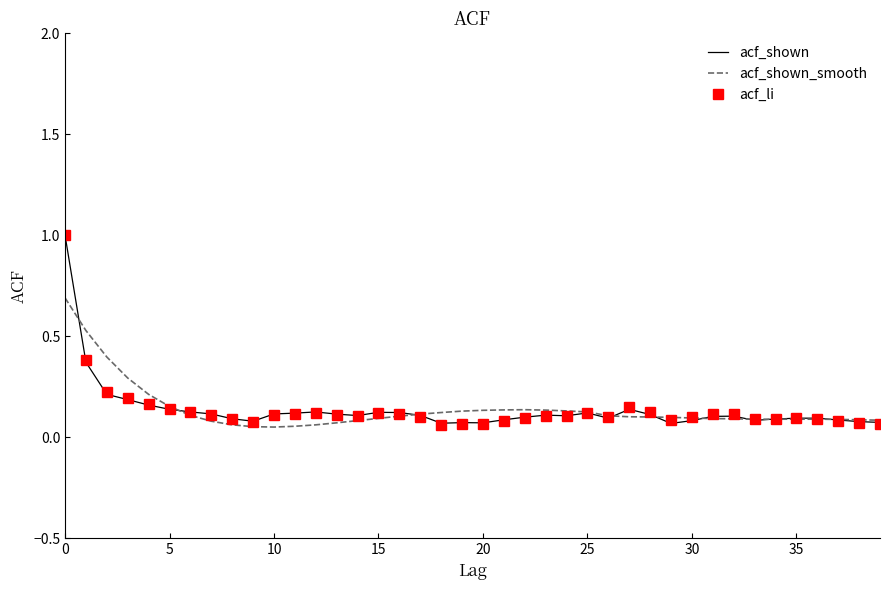

What is the greatest value displayed?

1.0